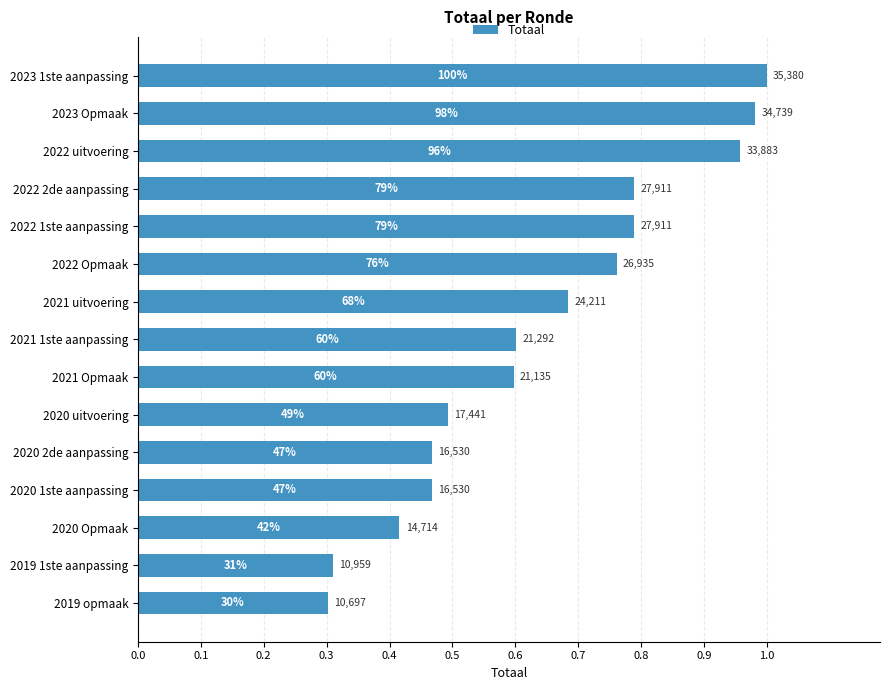

Are the bars horizontal?

Yes